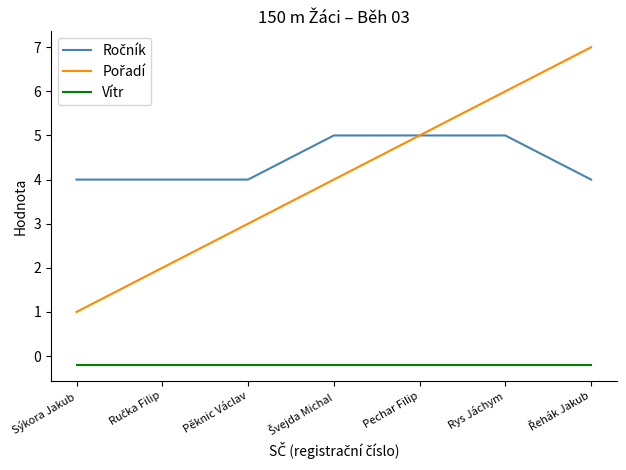

What is the total value across all series at Sýkora Jakub?

4.8